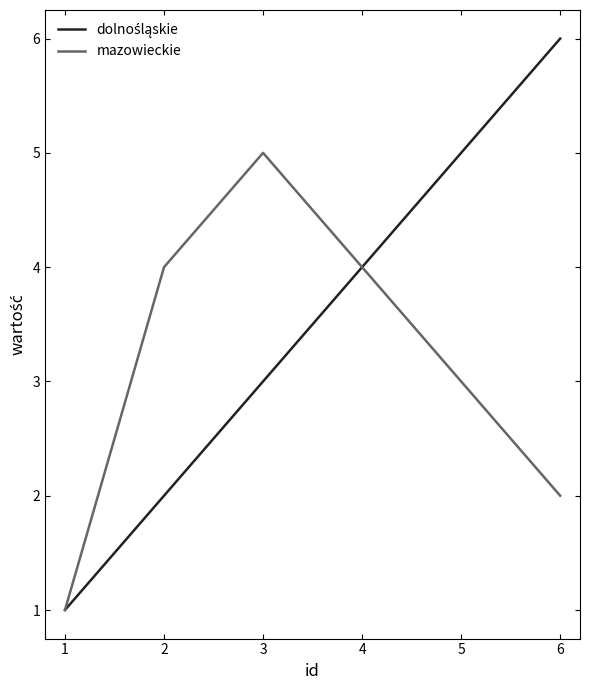

Where is mazowieckie nearest to the value 3?

5